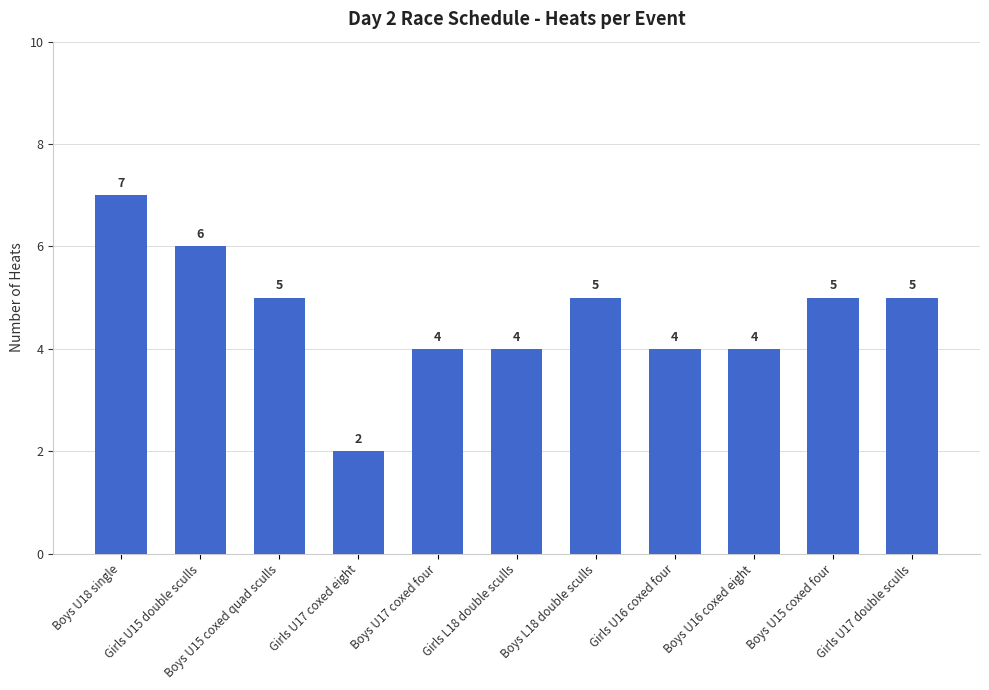

What is the difference between the second highest and minimum values?

4